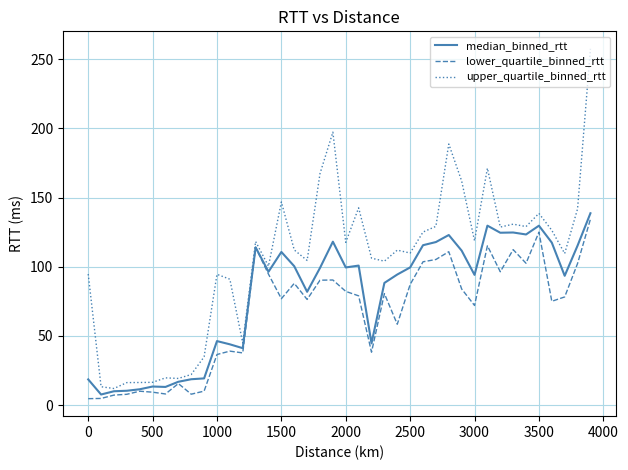

What is the difference between the maximum and minimum values in the median_binned_rtt series?

131.1